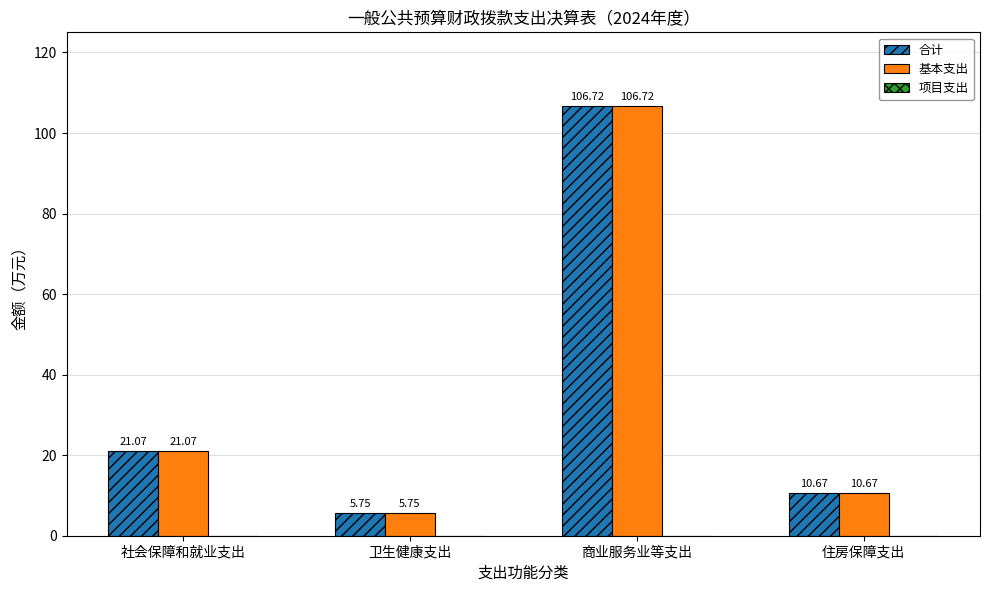

What is the difference between the 基本支出 values at 社会保障和就业支出 and 住房保障支出?

10.4